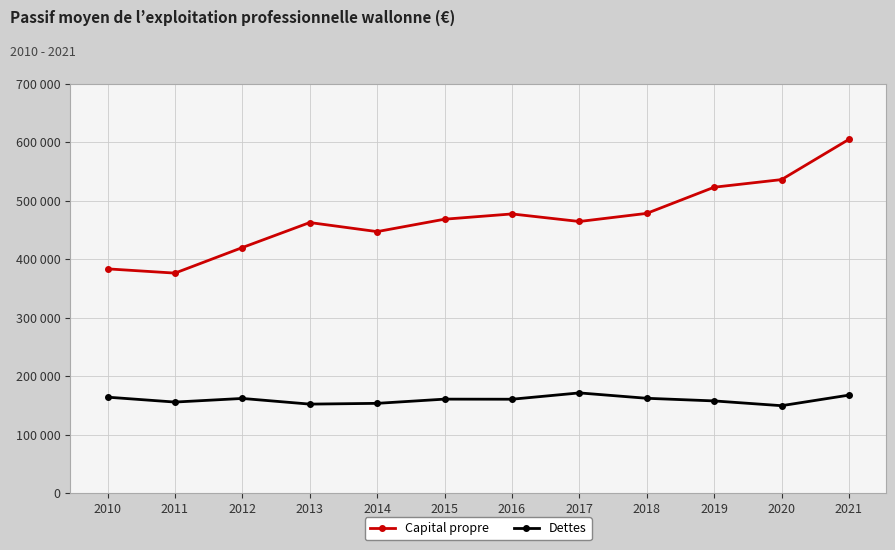

Does the chart have visible grid lines?

Yes